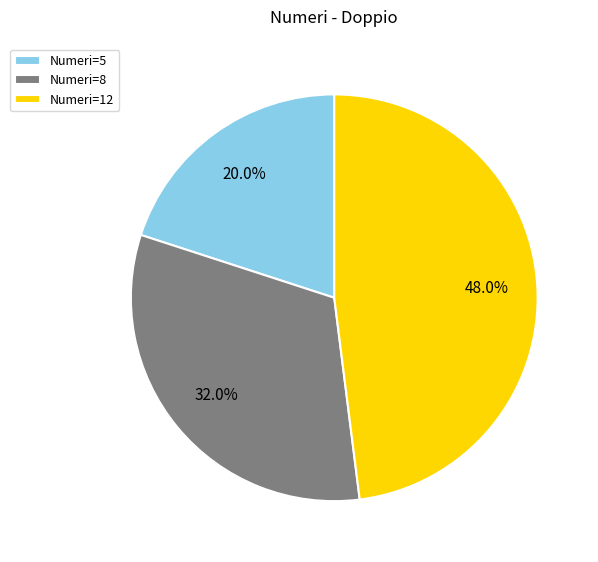

What percentage do Numeri=12 and Numeri=8 together represent?

80.0%